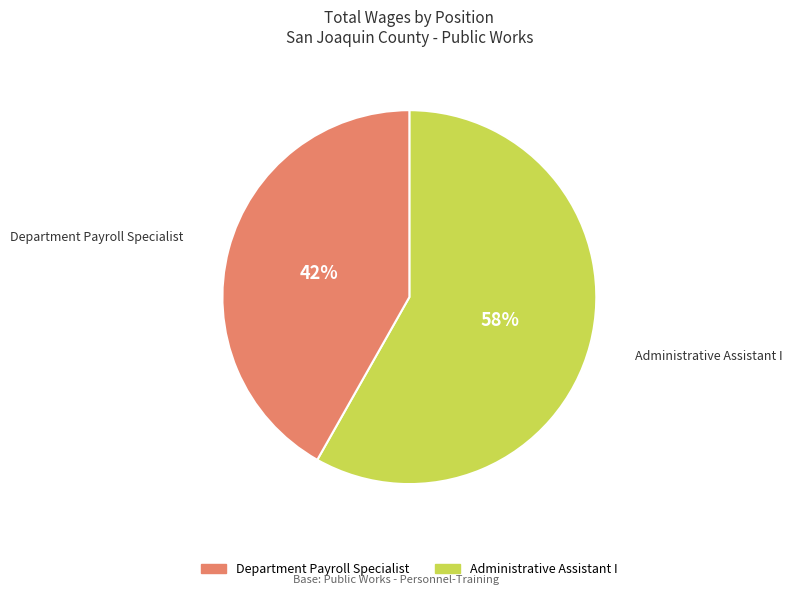

Rank the categories by value from lowest to highest.

Department Payroll Specialist, Administrative Assistant I